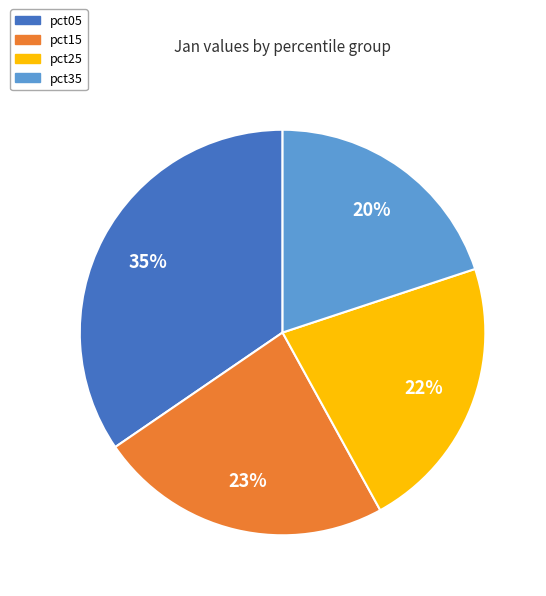

To the nearest percent, what is the difference between the largest and smallest slice percentages?

15%